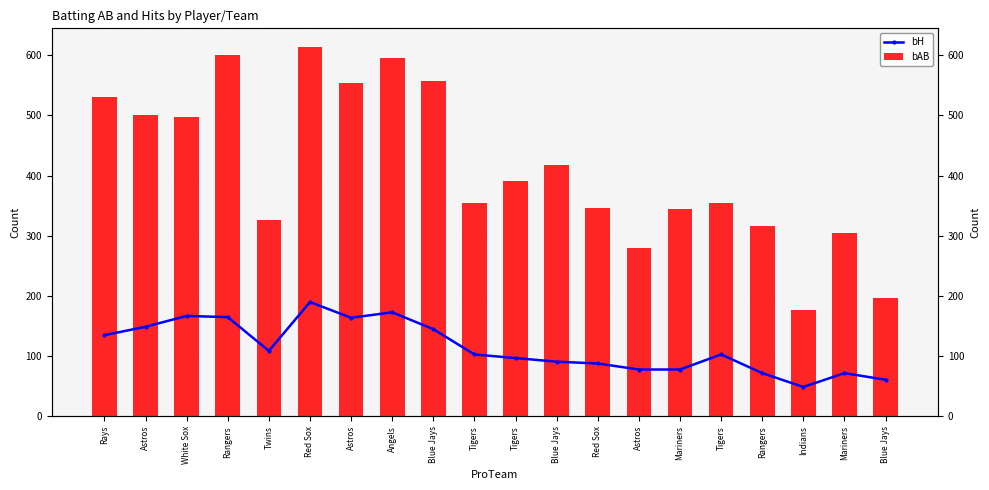

Reading left to right, what are all the values shown in this chart?

bH: 135	149	167	165	109	190	164	173	145	103	97	91	88	78	78	103	72	49	72	61
bAB: 531	500	498	600	326	614	554	596	557	354	391	418	347	280	345	354	317	177	304	196